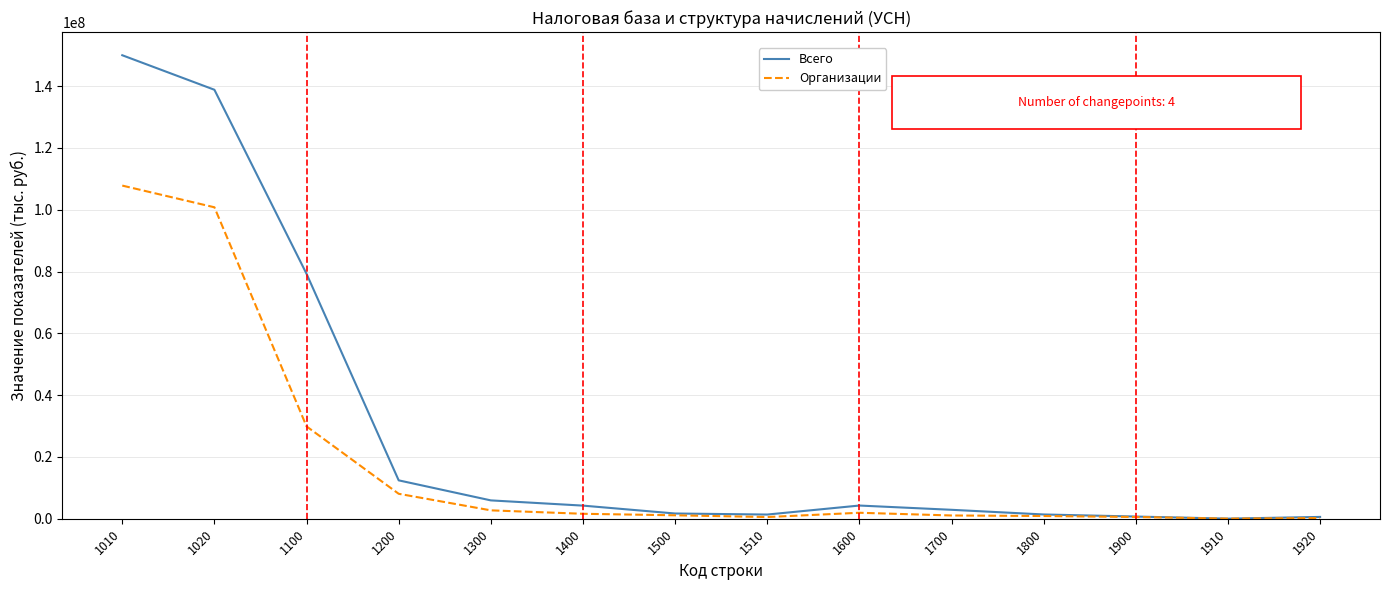

What is the sum of all Организации values?

257178671